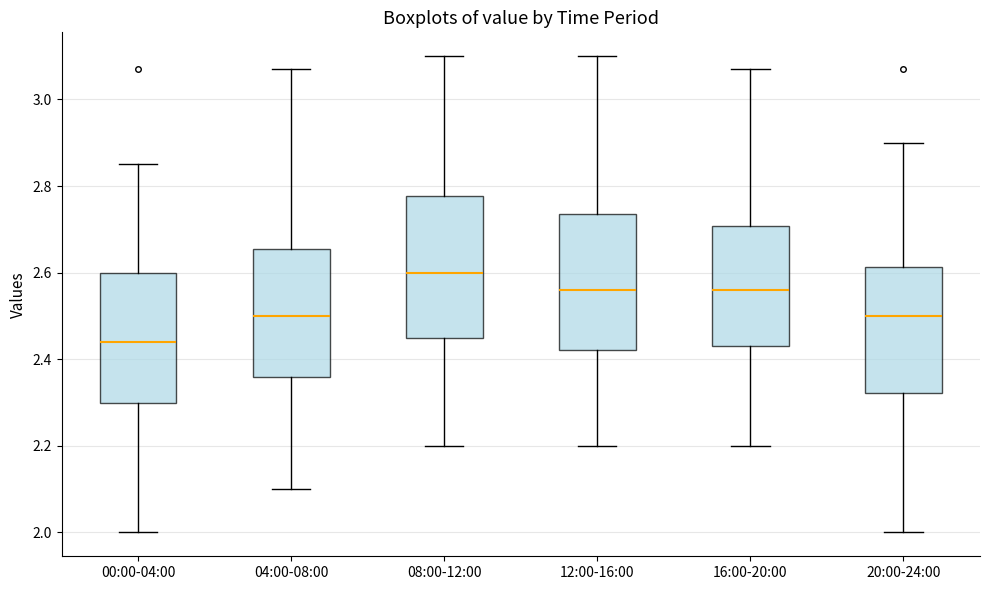

Reading left to right, read every box against the y-axis: the position of its median line, the range the box covers, and the ends of its whiskers. The values are not printed on the chart, so give them approximately, as read against the axis.

00:00-04:00: median 2.44, box 2.30 to 2.60, whiskers 2.00 to 2.86
04:00-08:00: median 2.50, box 2.36 to 2.66, whiskers 2.10 to 3.08
08:00-12:00: median 2.60, box 2.46 to 2.78, whiskers 2.20 to 3.10
12:00-16:00: median 2.56, box 2.42 to 2.74, whiskers 2.20 to 3.10
16:00-20:00: median 2.56, box 2.44 to 2.70, whiskers 2.20 to 3.08
20:00-24:00: median 2.50, box 2.32 to 2.62, whiskers 2.00 to 2.90